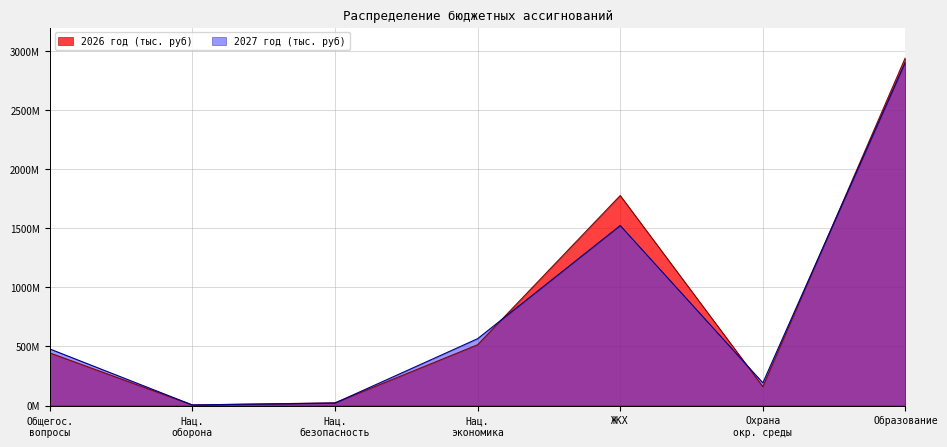

Does the chart display data point markers on the line(s)?

No